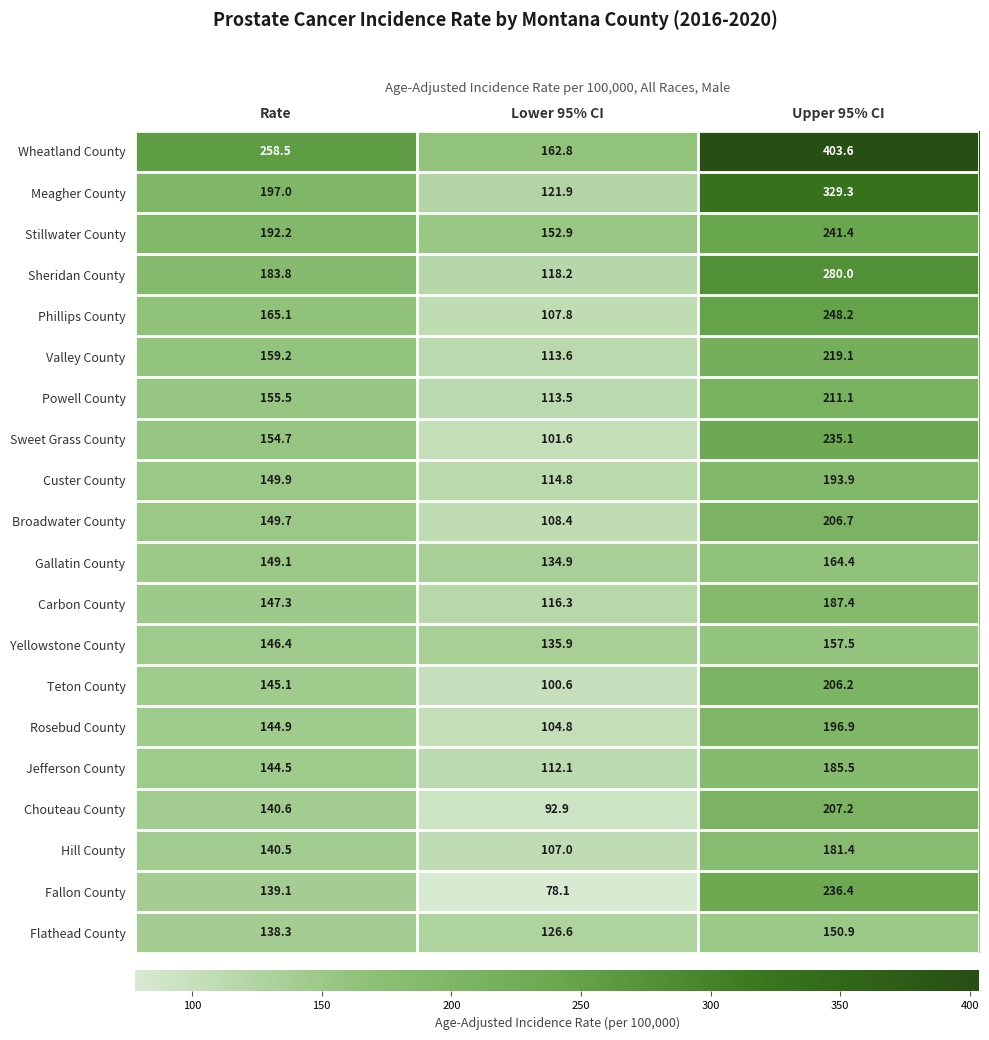

Which series has the largest range (max minus min)?

Wheatland County